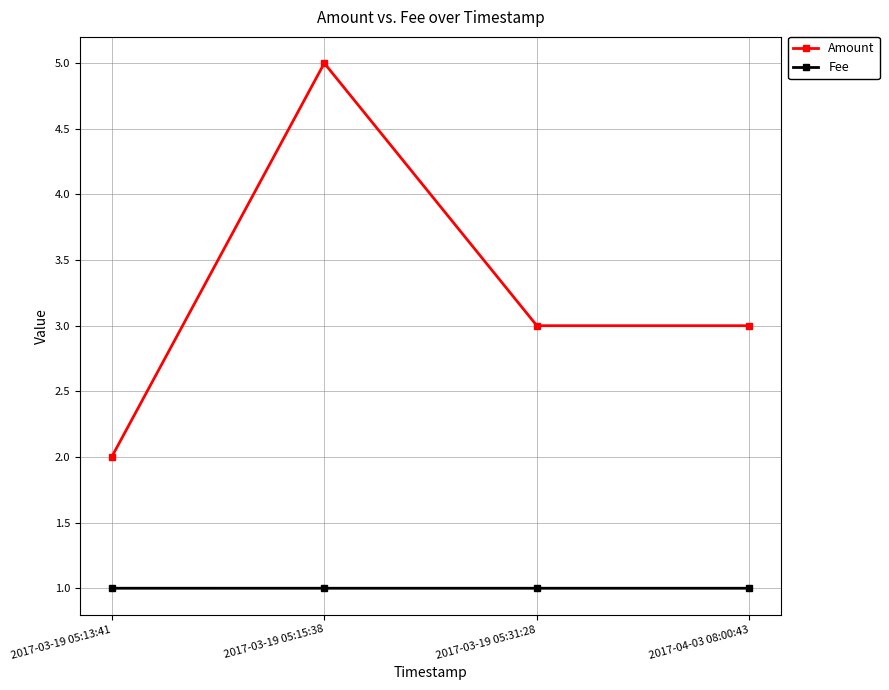

Where does the Amount series first go above 3?

2017-03-19 05:15:38